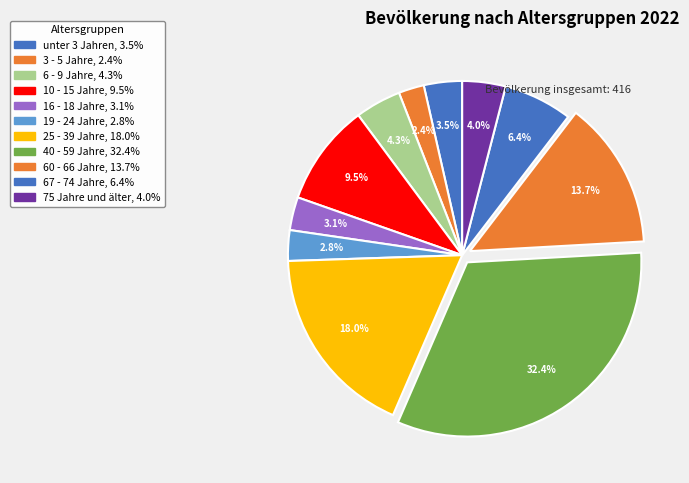

Count the number of slices in the pie.

11